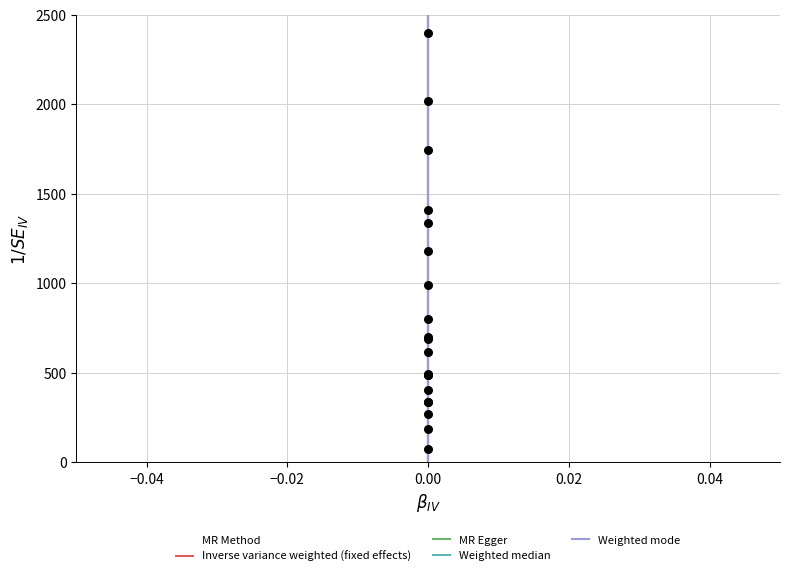

What Y value in the scatter plot is closest to 1238?

1182.1